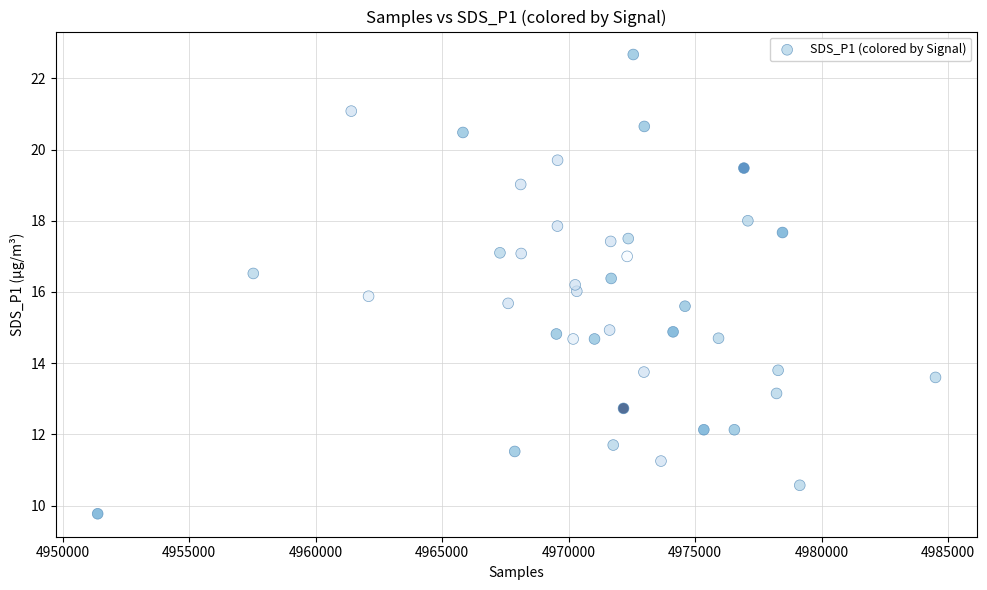

What is the range of Y values (max minus min)?

12.9